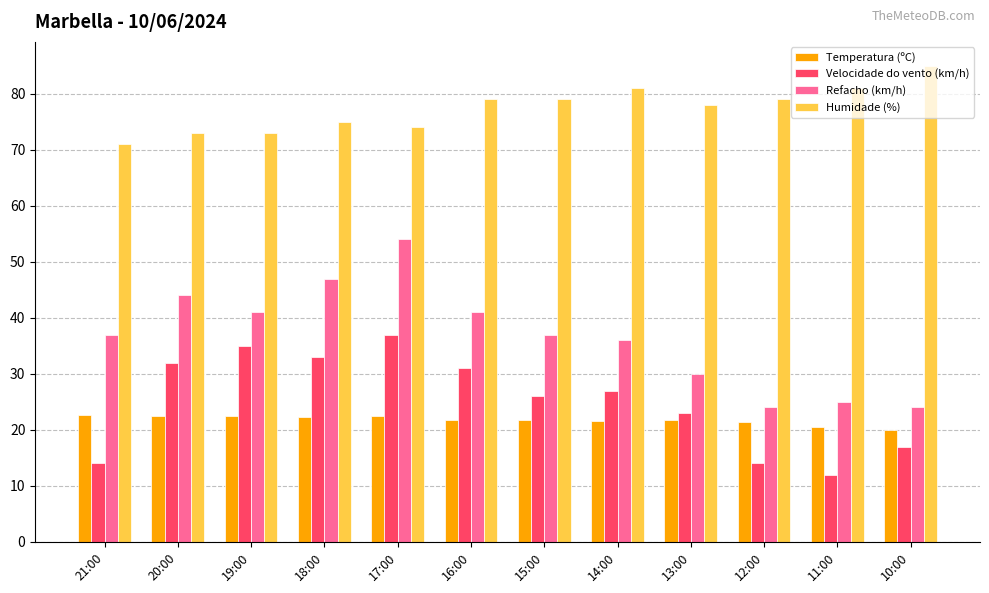

What is the difference between the maximum and second lowest values in the Velocidade do vento (km/h) series?

23.0